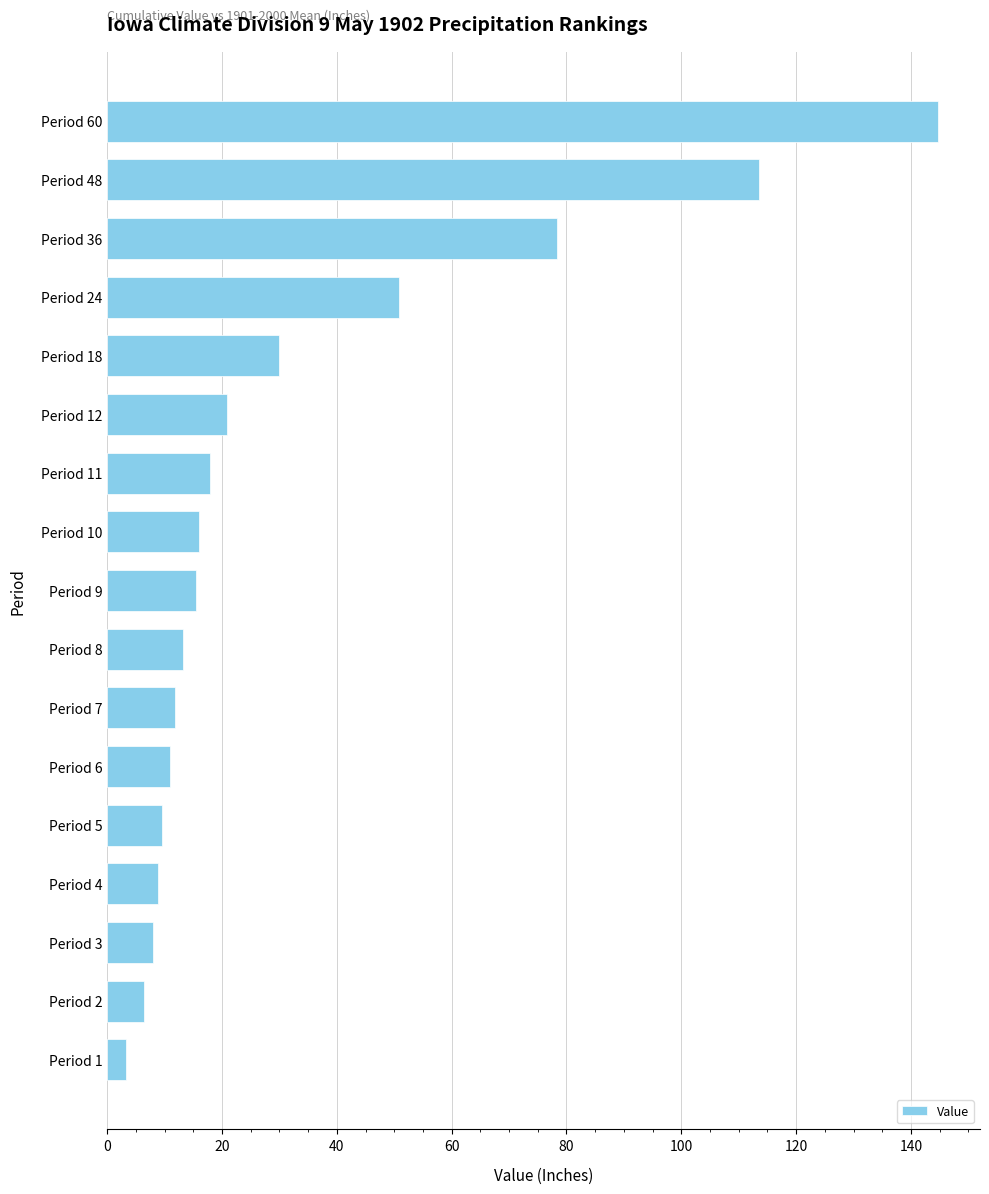

Count the number of categories in the chart.

17